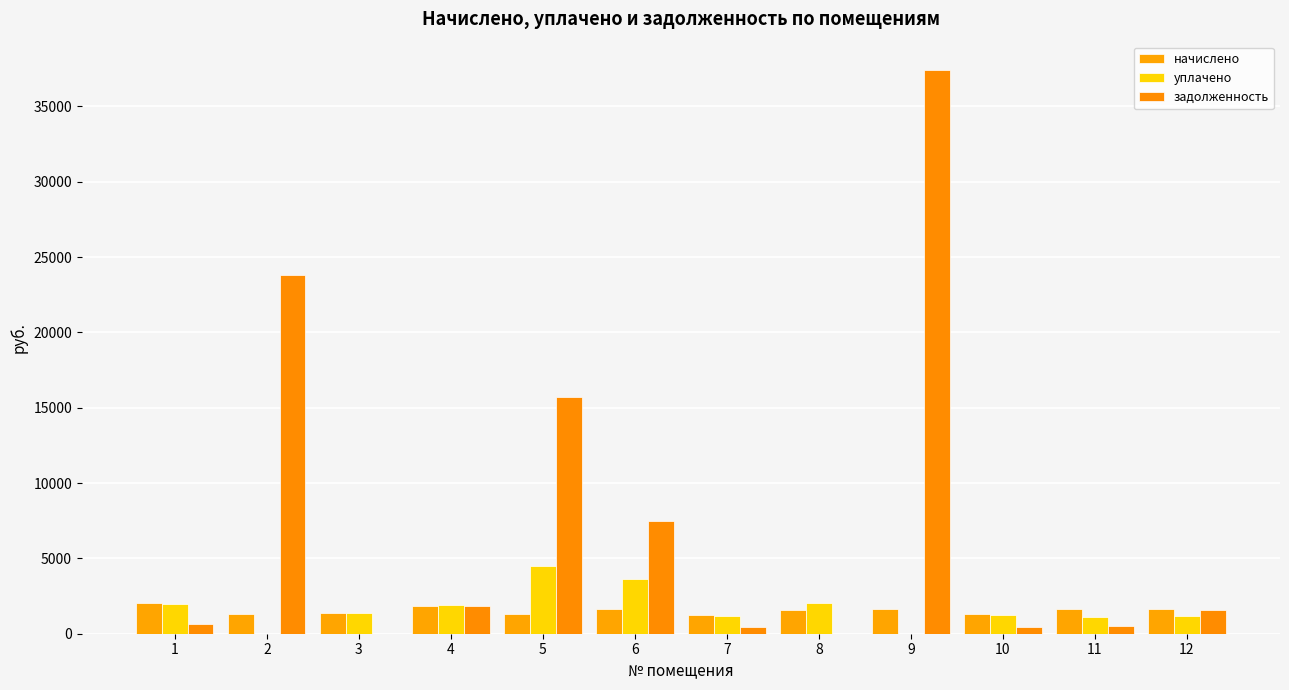

Which category has the highest value across all series?

9